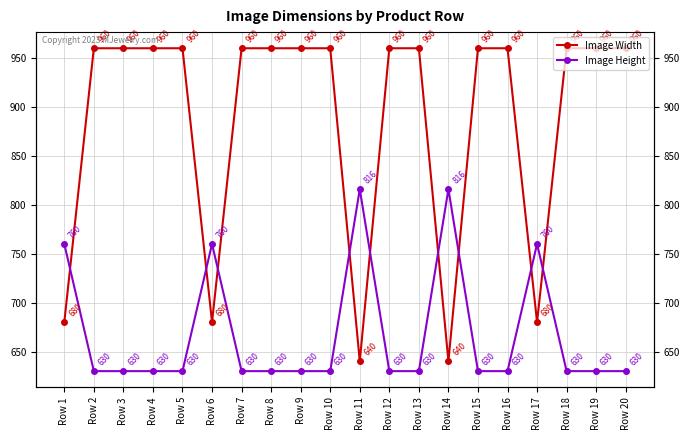

Which label corresponds to the largest value in the chart?

Row 2